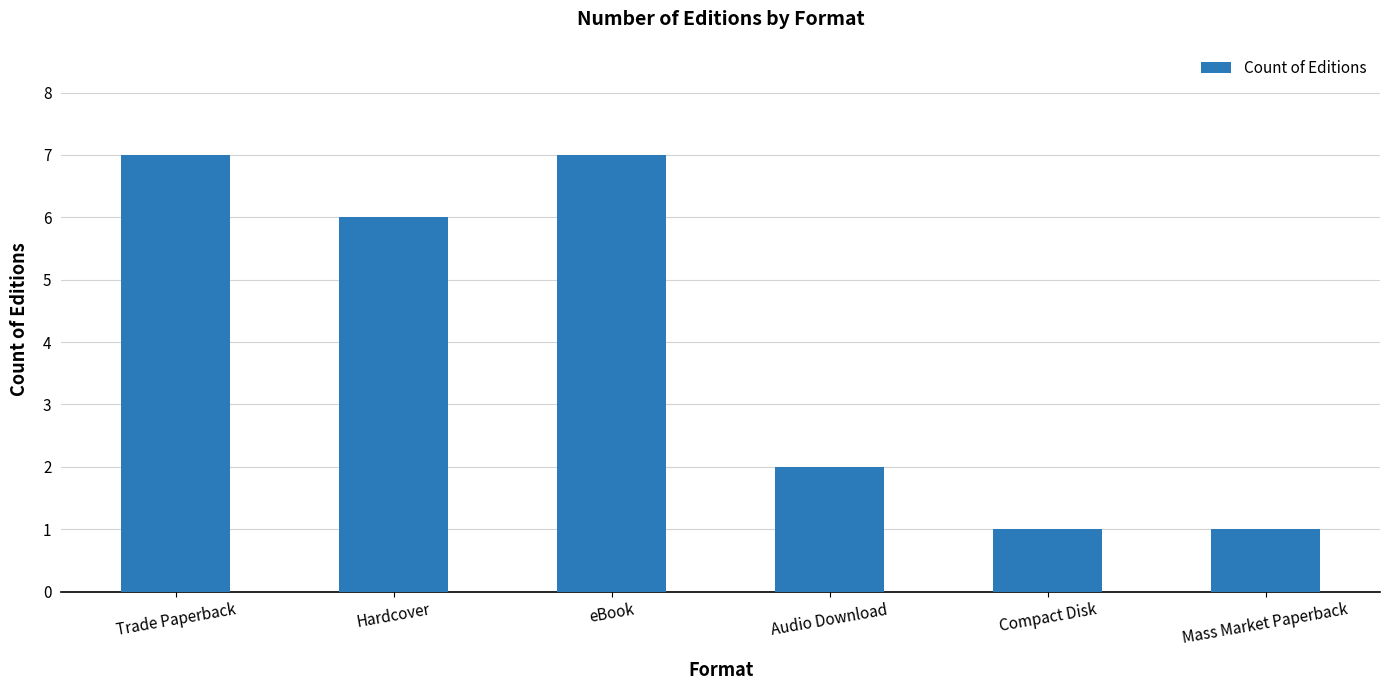

Reading right to left, list all the values displayed in this chart.

Mass Market Paperback=1	Compact Disk=1	Audio Download=2	eBook=7	Hardcover=6	Trade Paperback=7